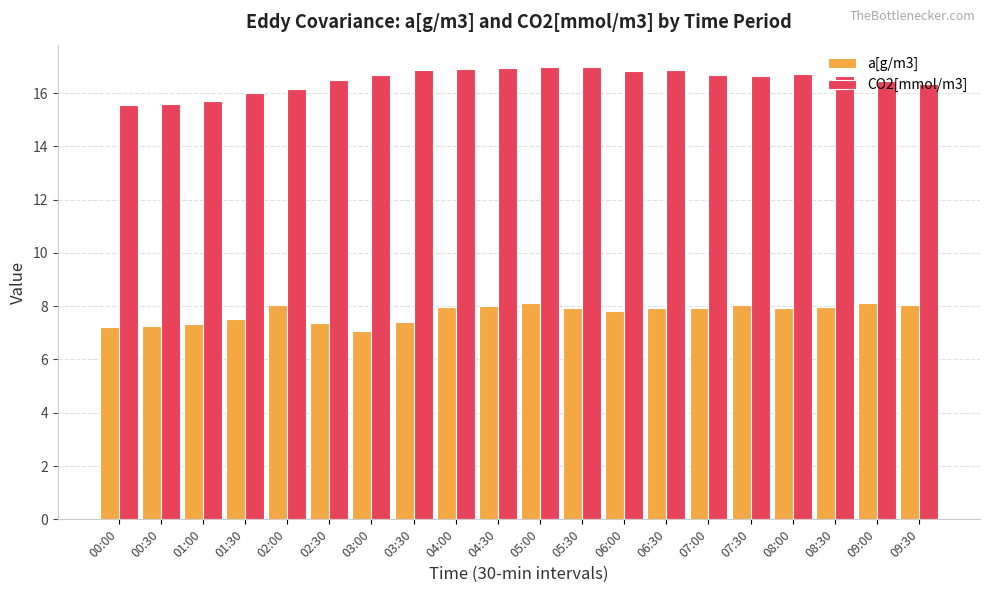

What is the smallest value displayed?

7.1